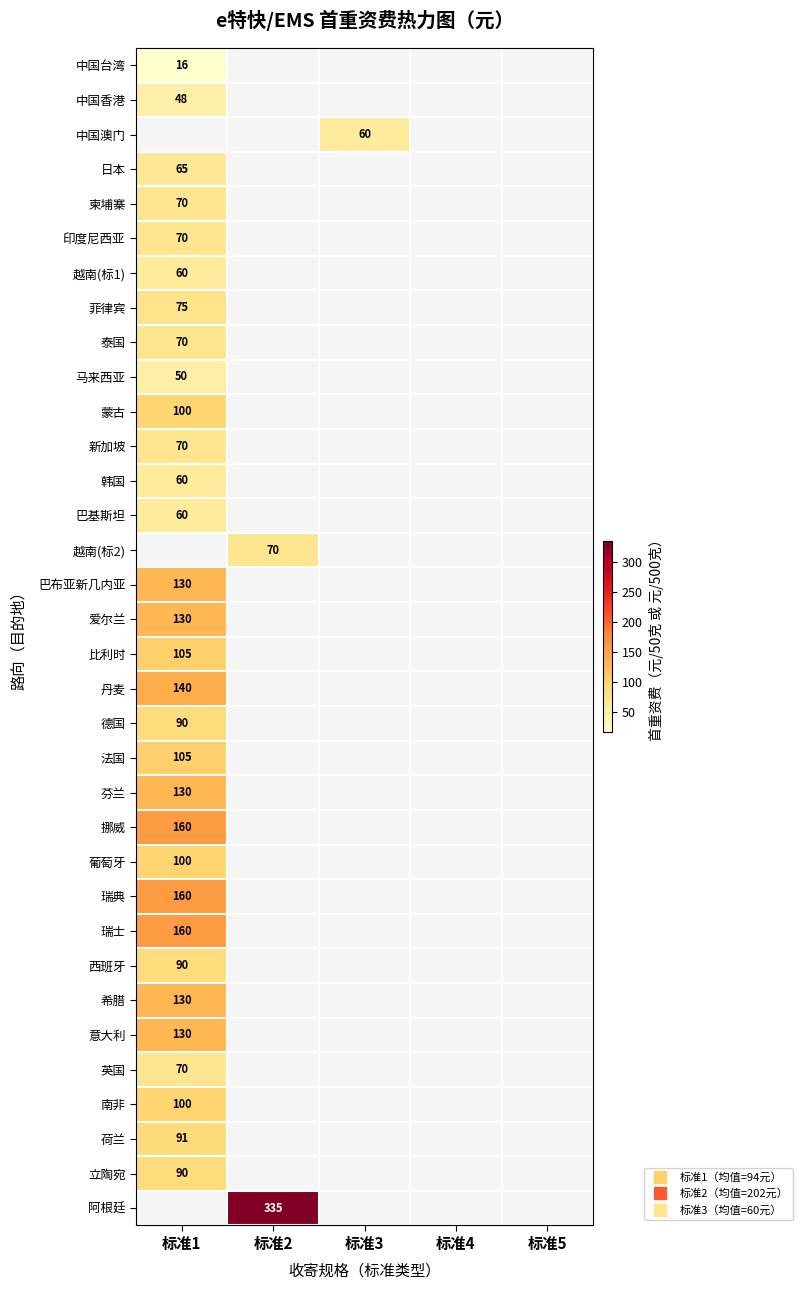

The value of 挪威 at 标准5 is 0. True or false?

True